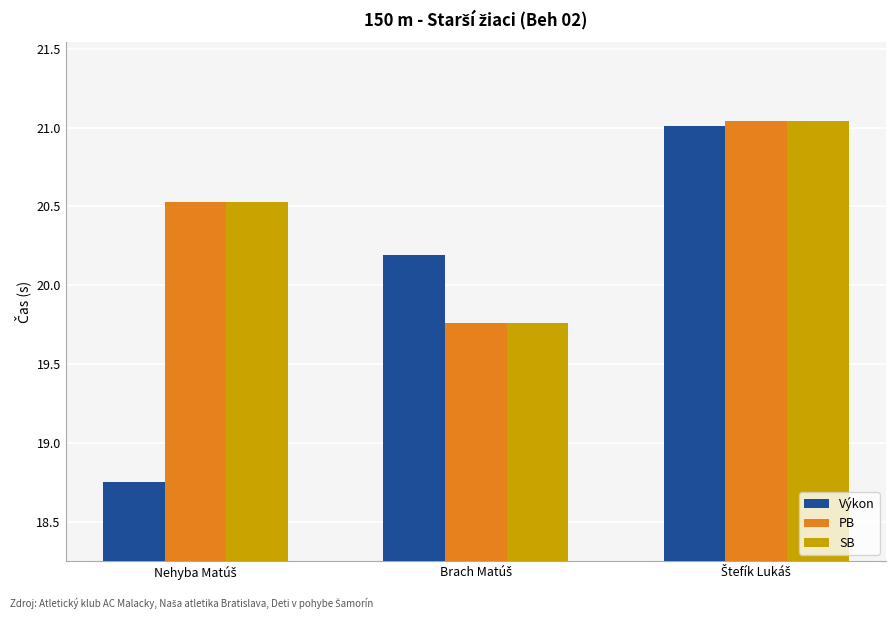

At how many categories does at least one series exceed 20?

3